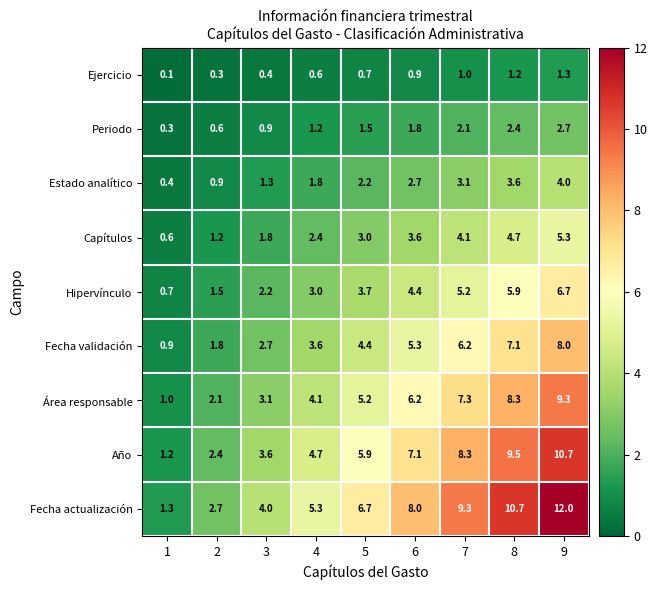

Is the value of Fecha validación at 8 greater than the value of Estado analítico at 2?

Yes